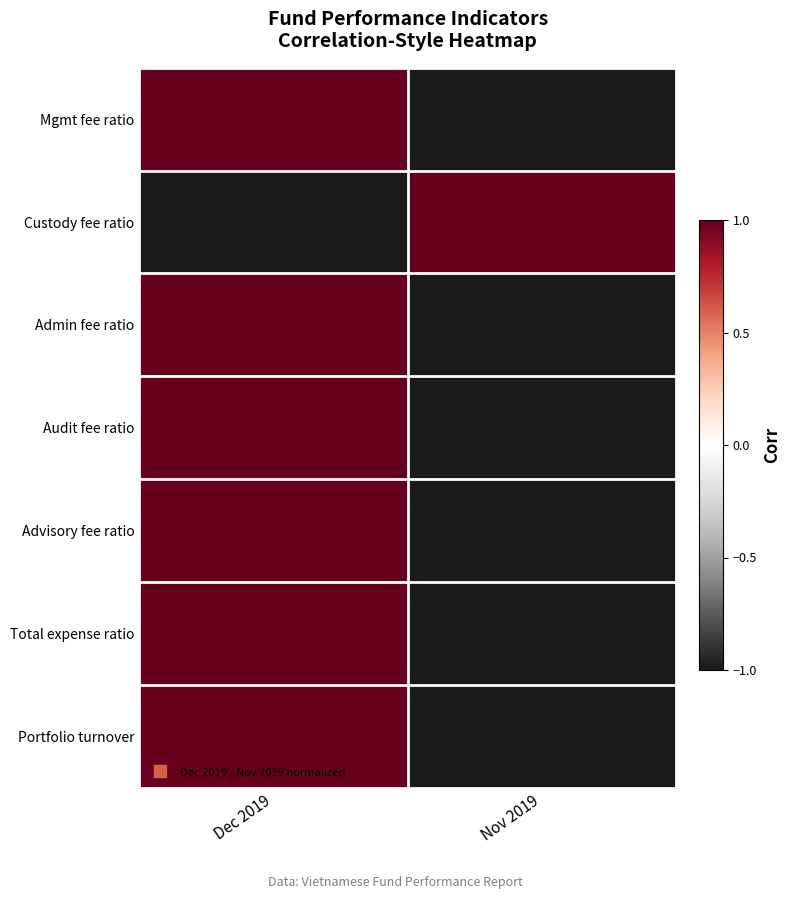

At which category is the sum across all series the highest?

Dec 2019